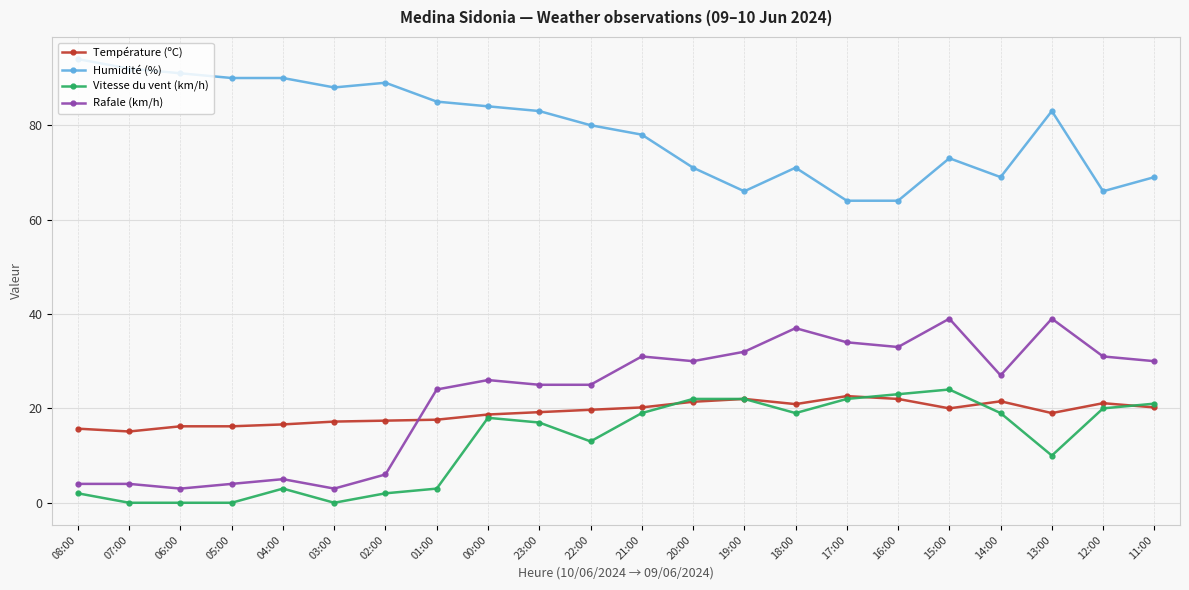

List the series in order of their peak value, lowest first.

Température (ºC), Vitesse du vent (km/h), Rafale (km/h), Humidité (%)